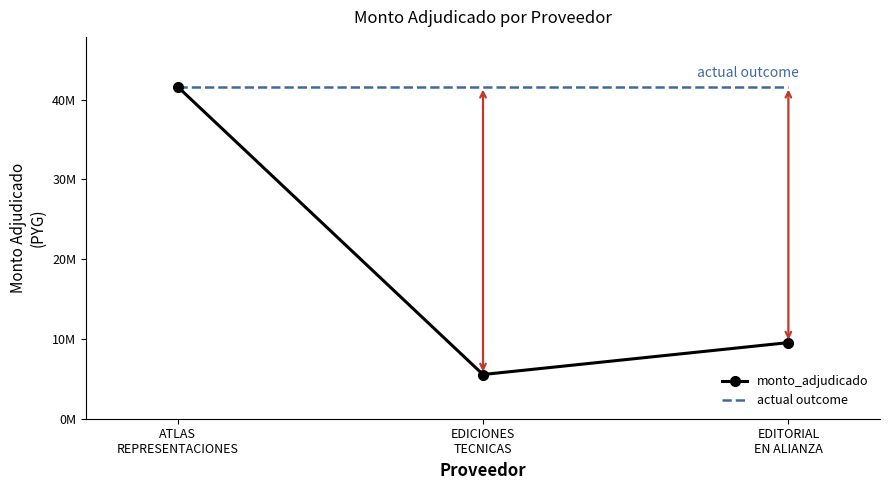

What is the value of the 3rd point from the left?

9542500